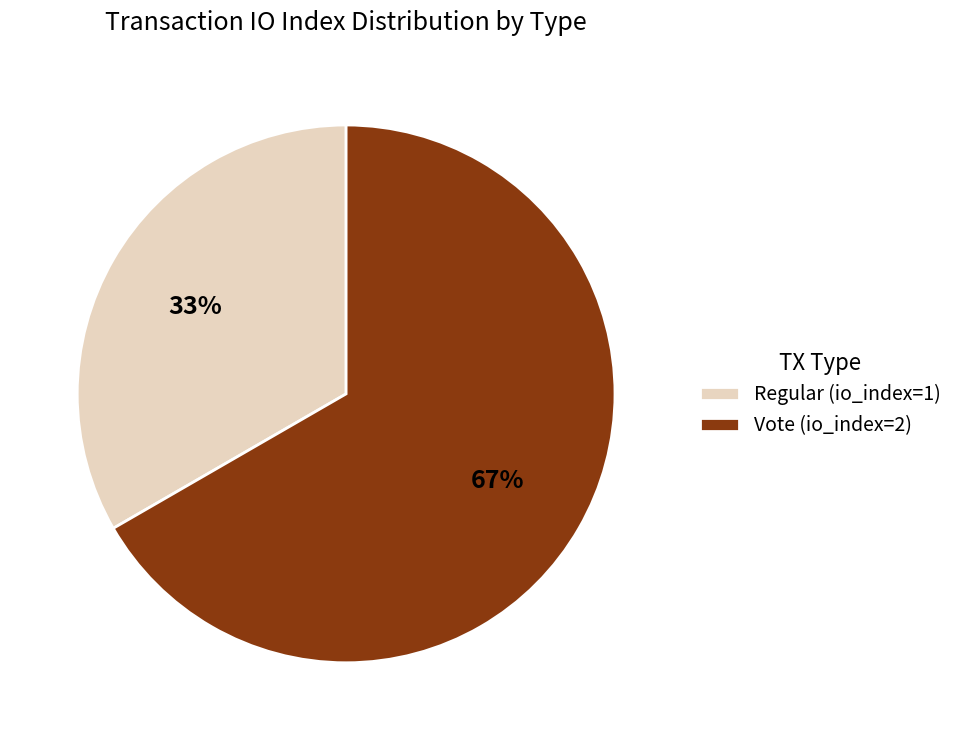

True or false: Vote (io_index=2) accounts for 67% of the total.

True